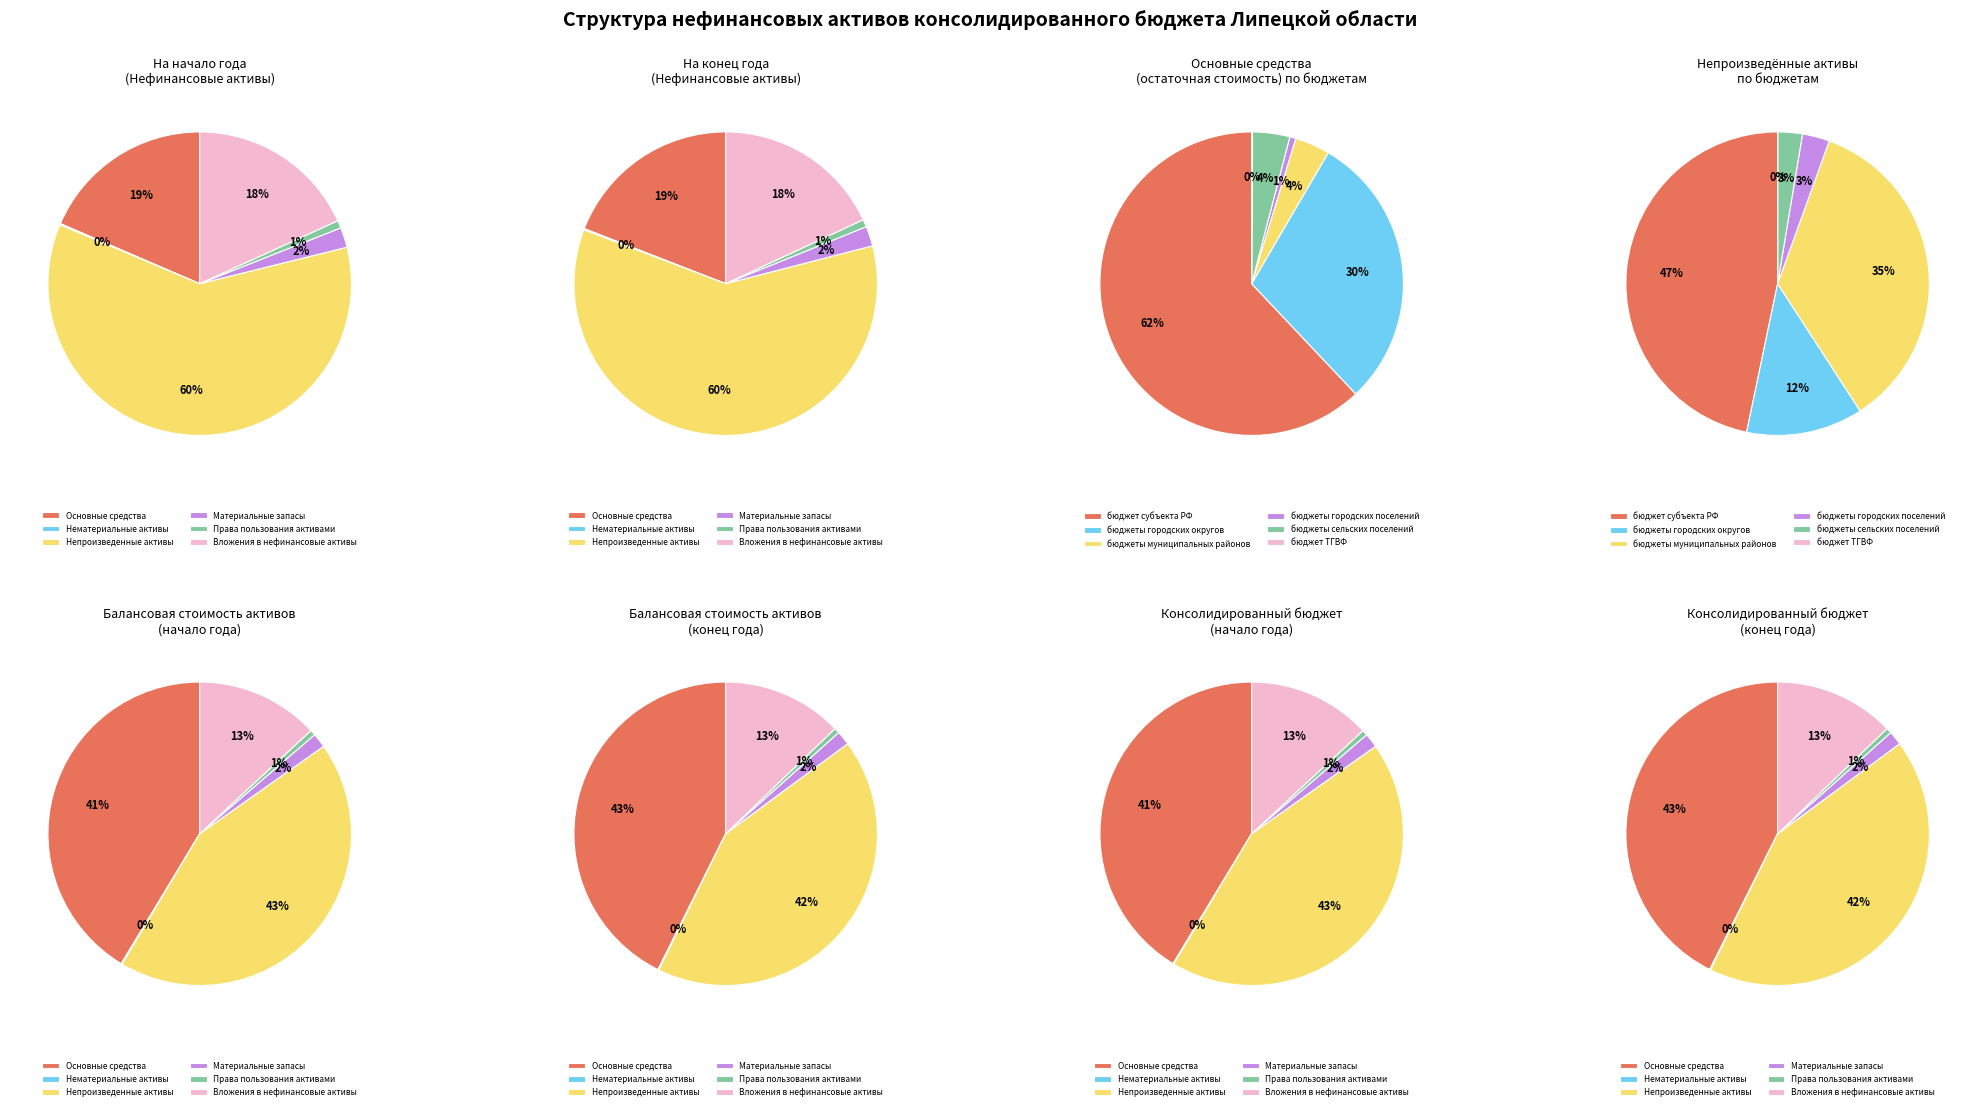

The Основные средства (остаточная стоимость) slice represents 19% of the pie. True or false?

True